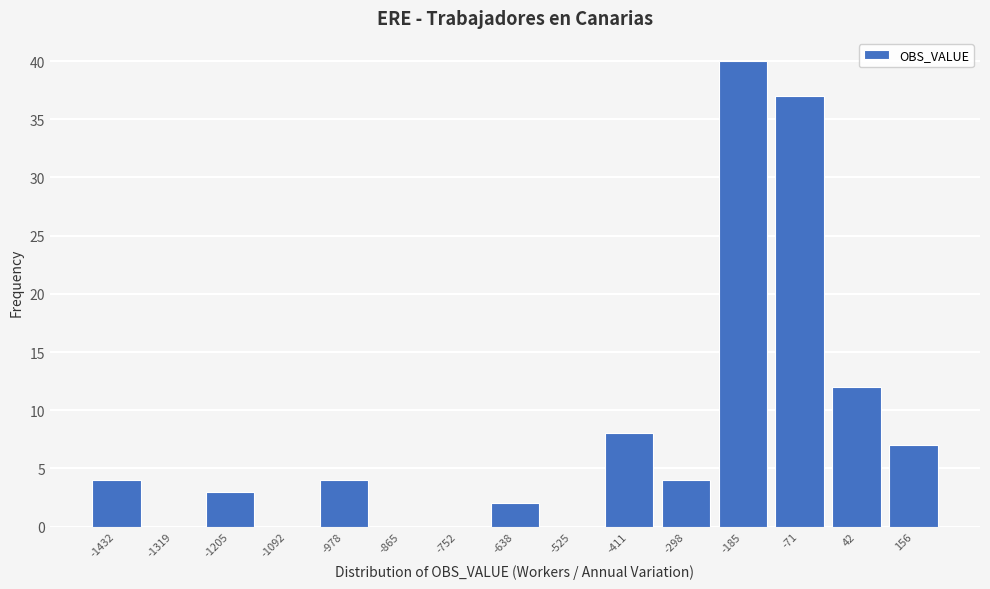

Reading left to right, extract all data points from this chart.

-1432=4	-1319=0	-1205=3	-1092=0	-978=4	-865=0	-752=0	-638=2	-525=0	-411=8	-298=4	-185=40	-71=37	42=12	156=7